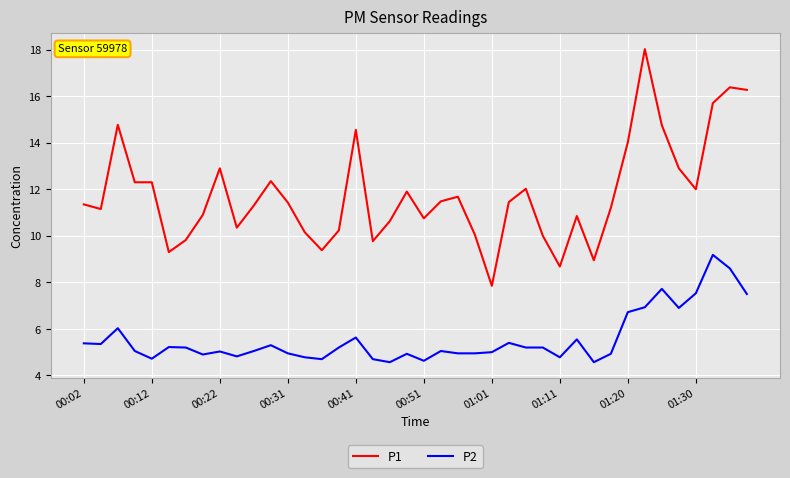

What is the greatest value displayed?

18.0